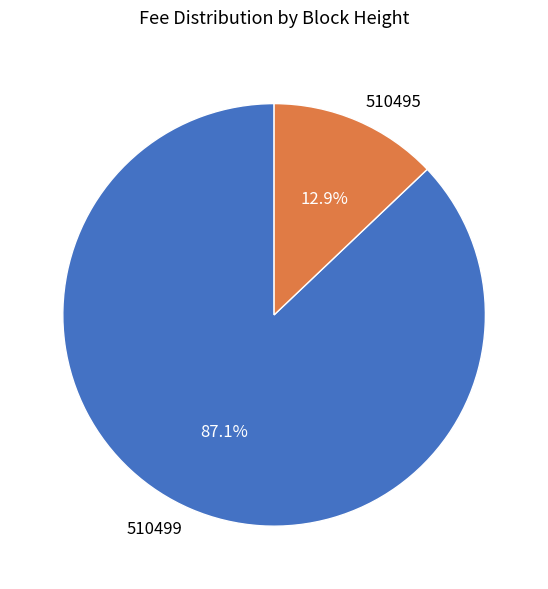

How much of the chart is everything except 510499?

12.9%